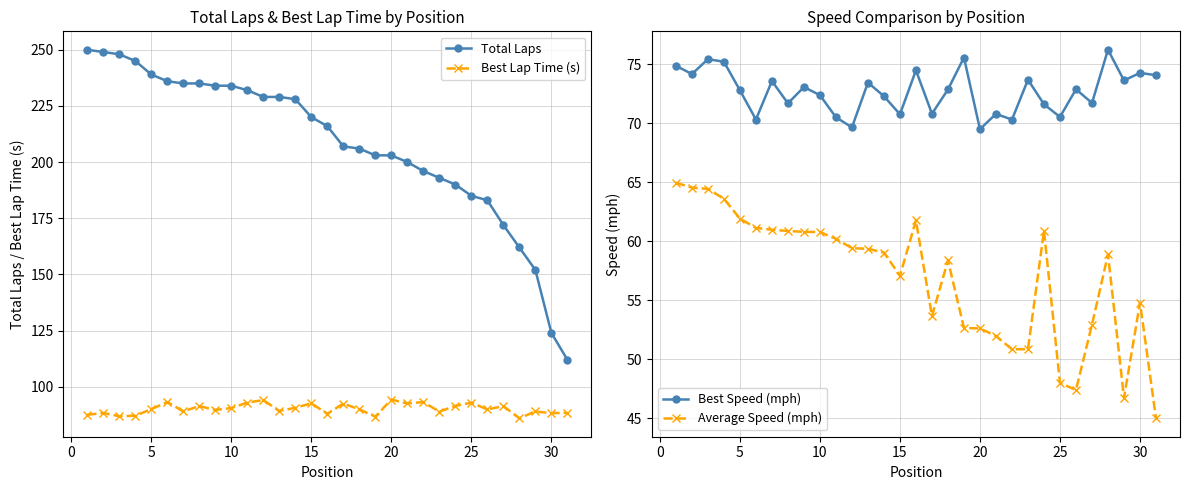

What are all the series names shown in the legend?

Total Laps, Best Lap Time (s), Best Speed (mph), Average Speed (mph)